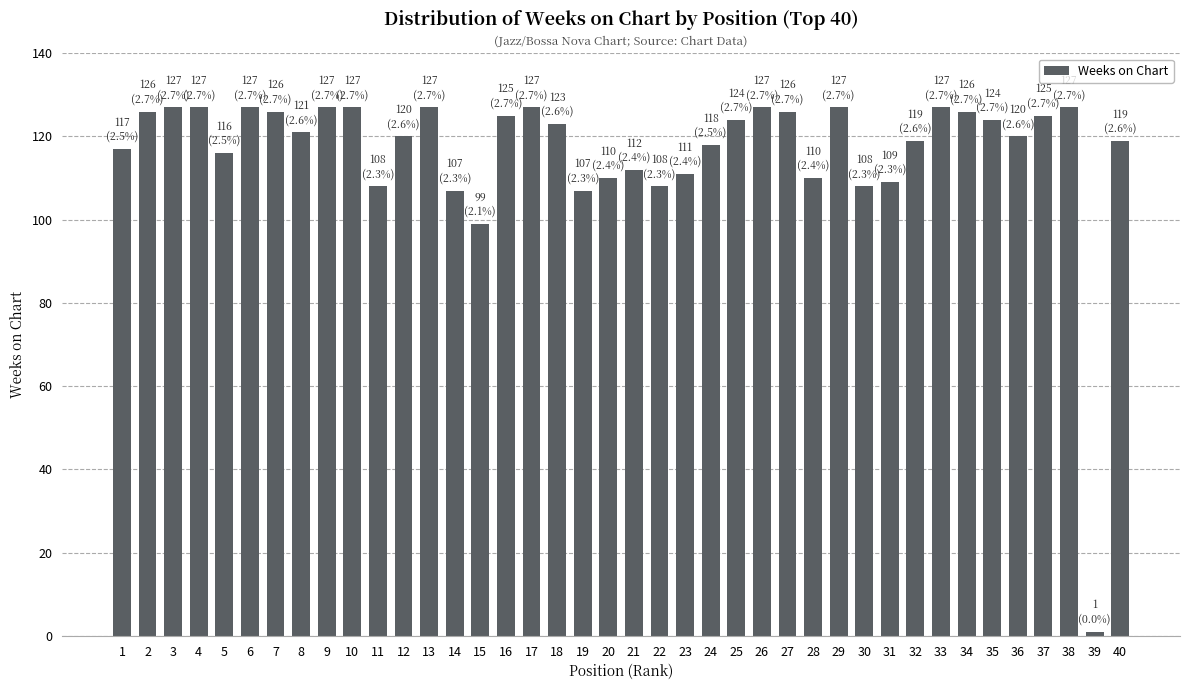

Which category has the lowest value across all series?

39